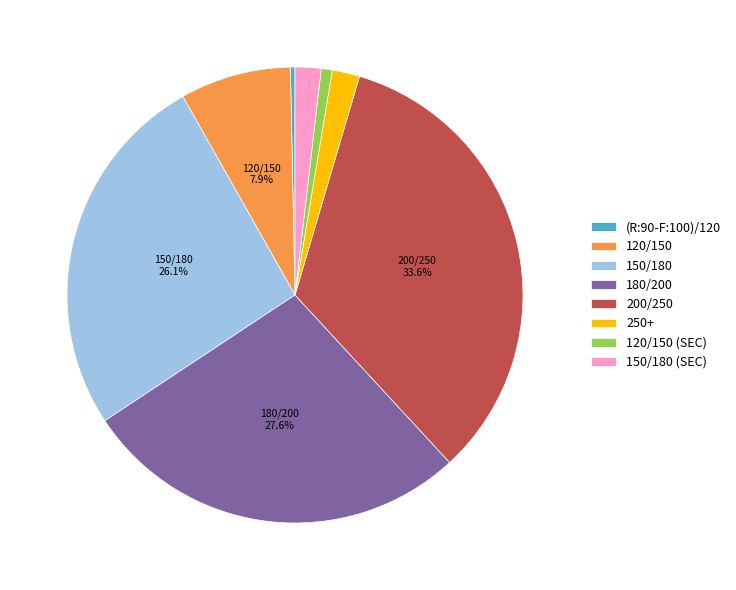

Does 180/200 represent more than half of the total?

No